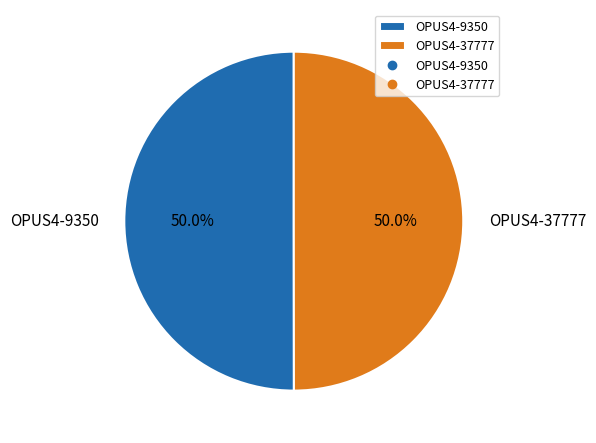

To the nearest percent, what percentage of the pie is OPUS4-37777?

50%